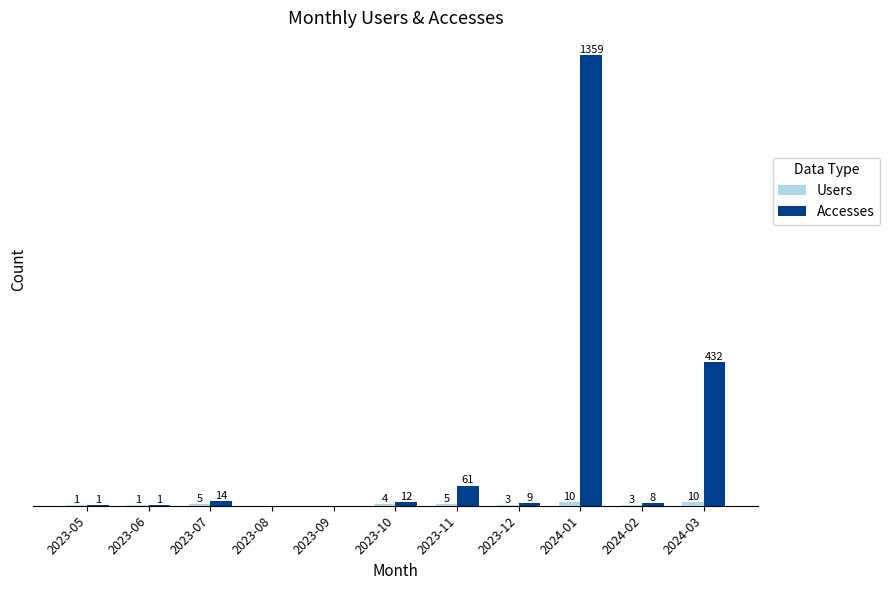

At which category is the sum across all series the highest?

2024-01